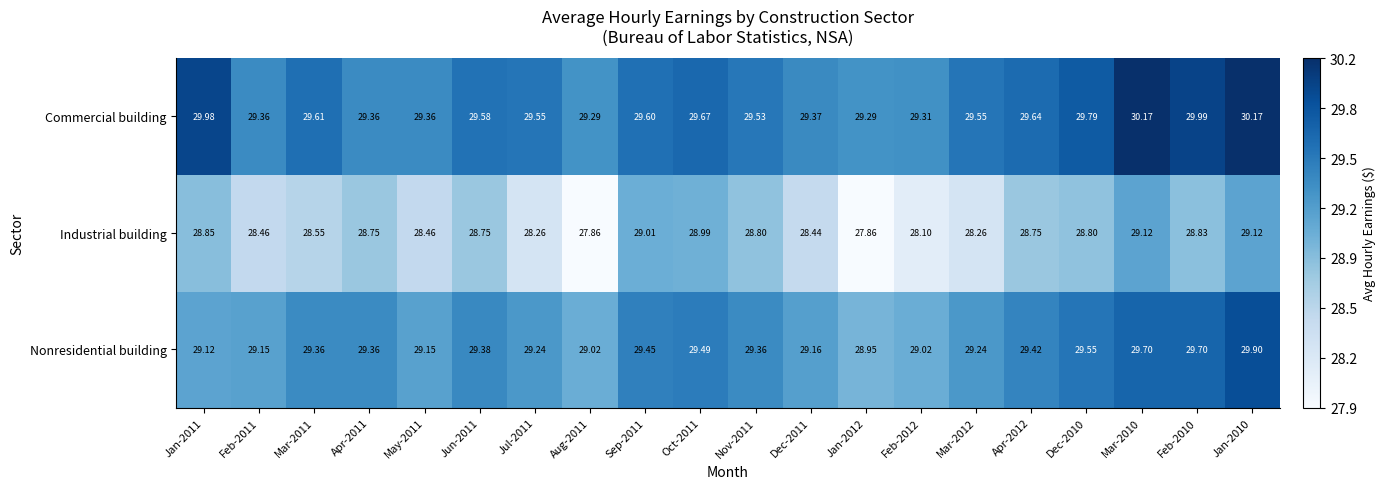

Which series has the largest range (max minus min)?

Industrial building